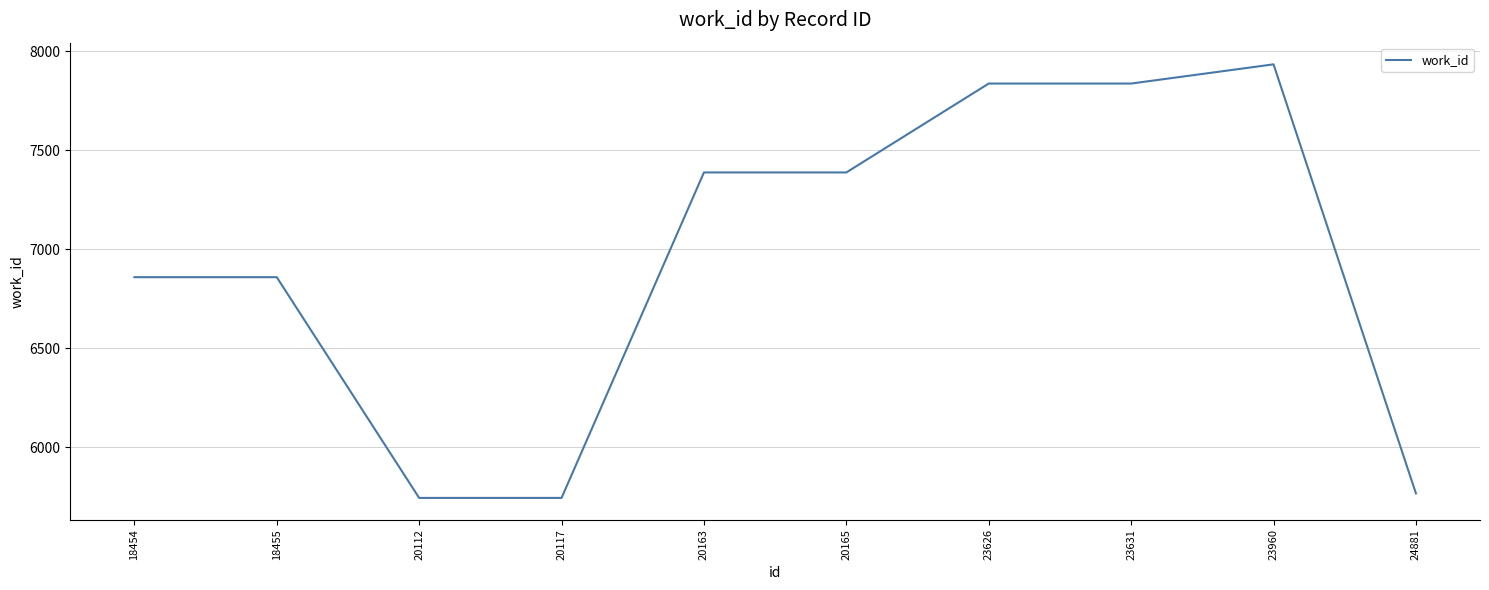

Between 23960 and 18454, which is larger?

23960